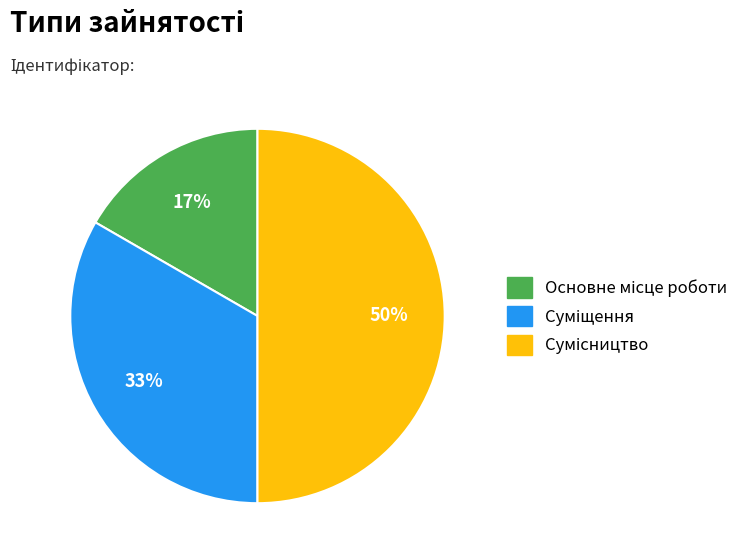

To the nearest percent, what is the average slice percentage?

33%